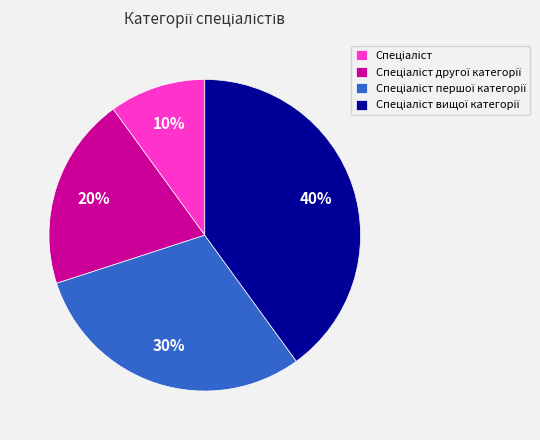

Is there a majority slice in this chart?

No